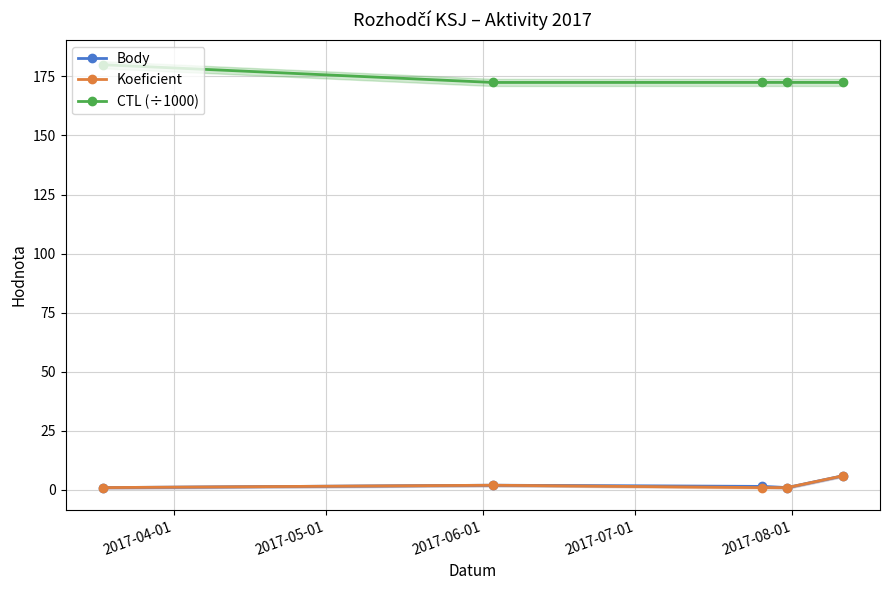

Which series has the largest total across all categories?

CTL (÷1000)